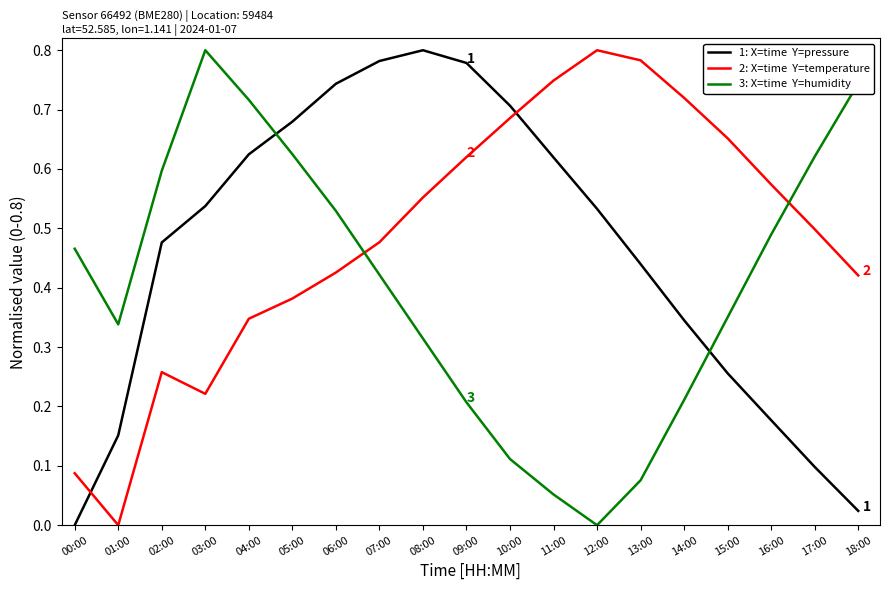

What is the total value across all series at 09:00?

1.6